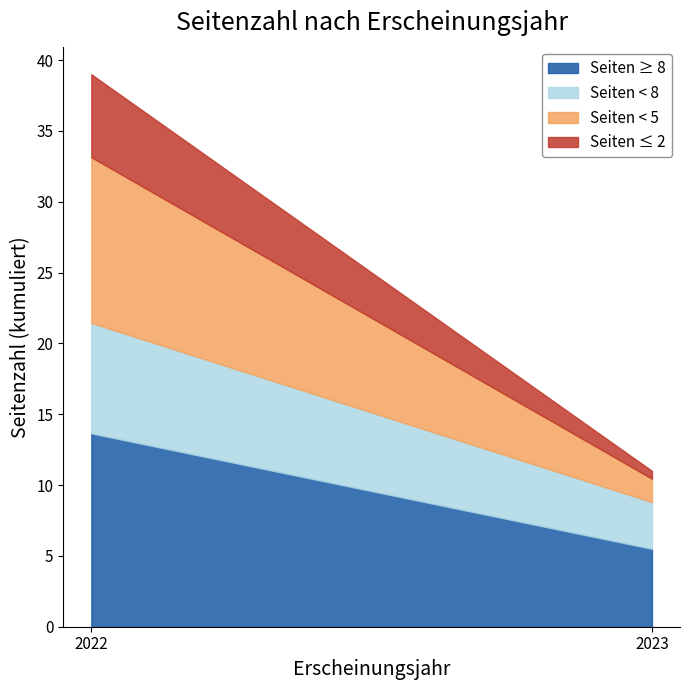

What is the difference between the maximum and second lowest values?

9